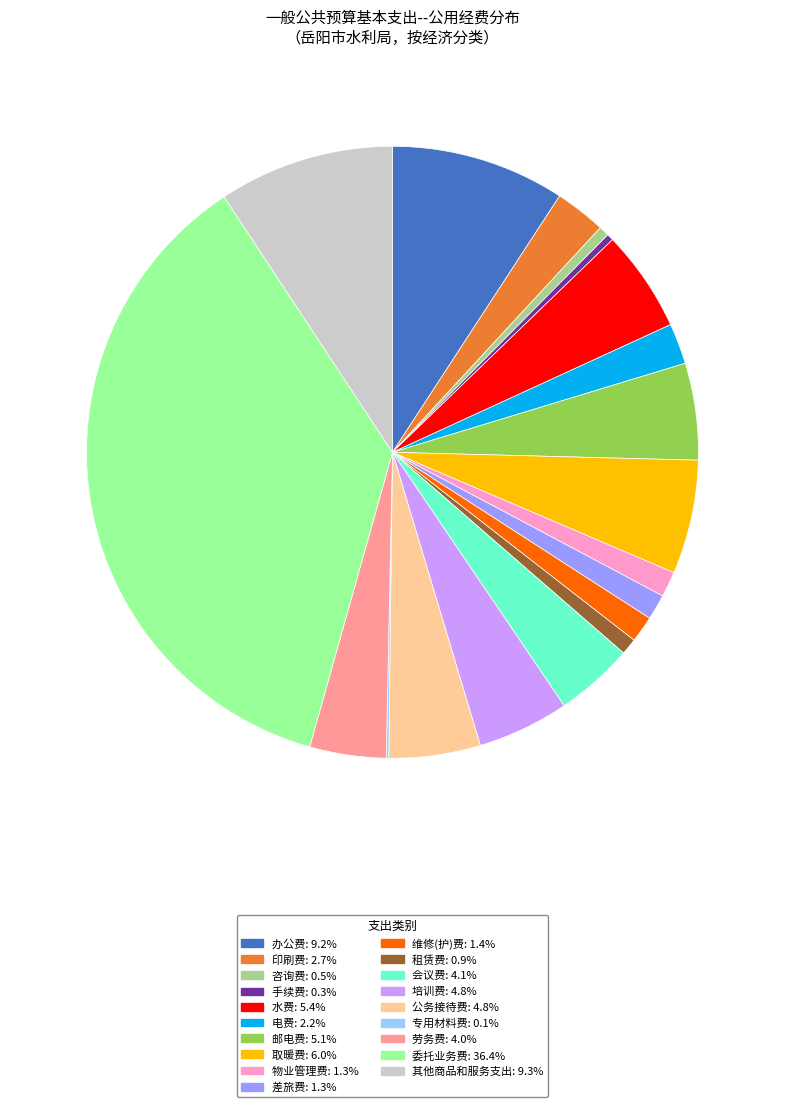

Which slice is the largest?

委托业务费